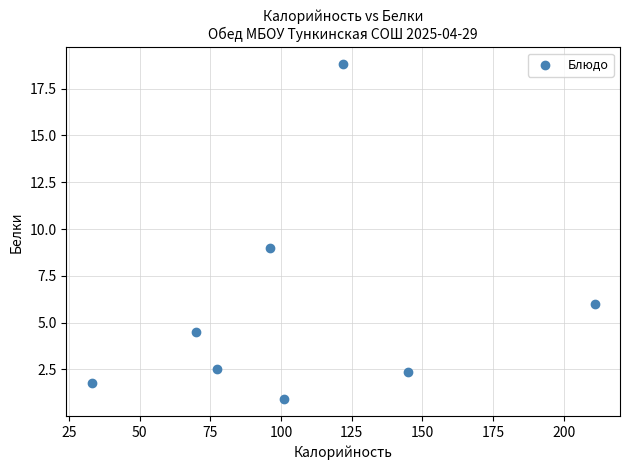

What is the average X value?

106.9